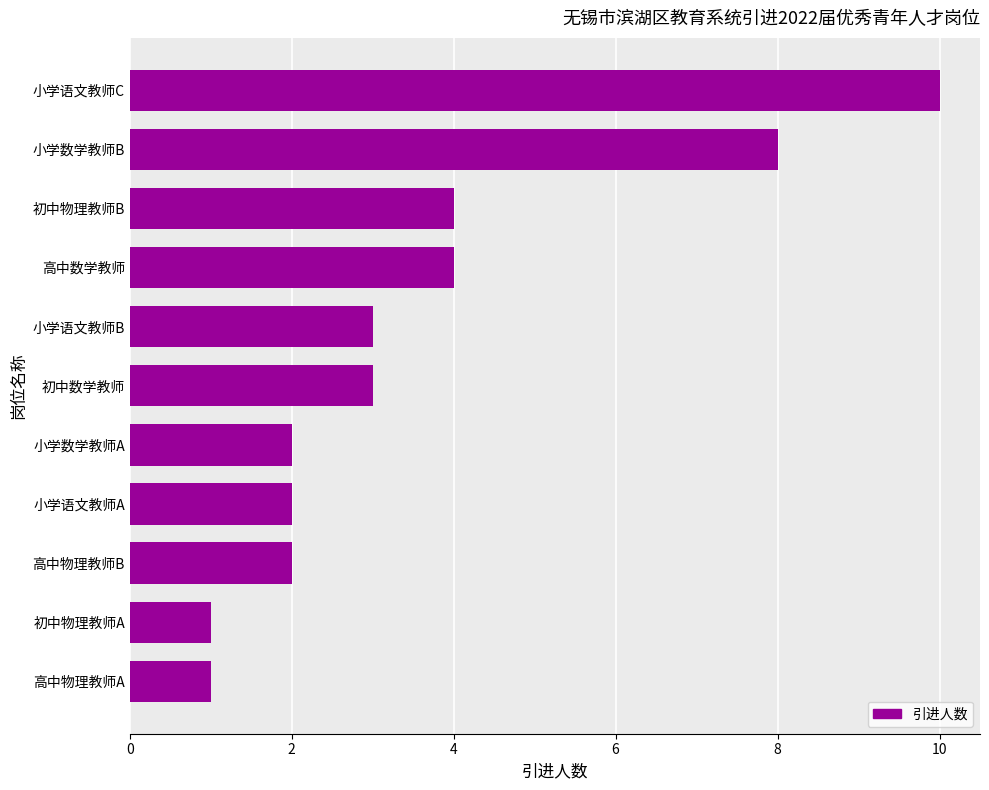

What is the average value?

4